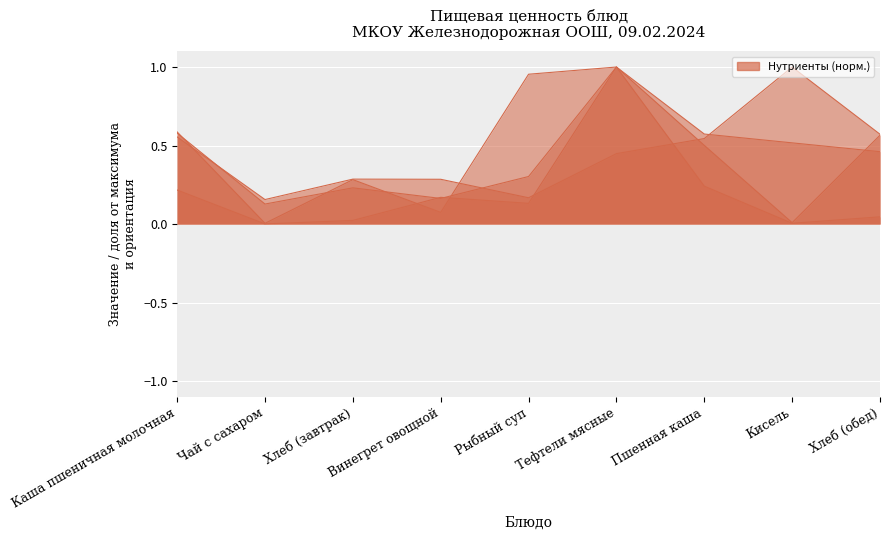

At Чай с сахаром, list the series in order from largest to smallest.

Углеводы, Калорийность, Белки, Жиры